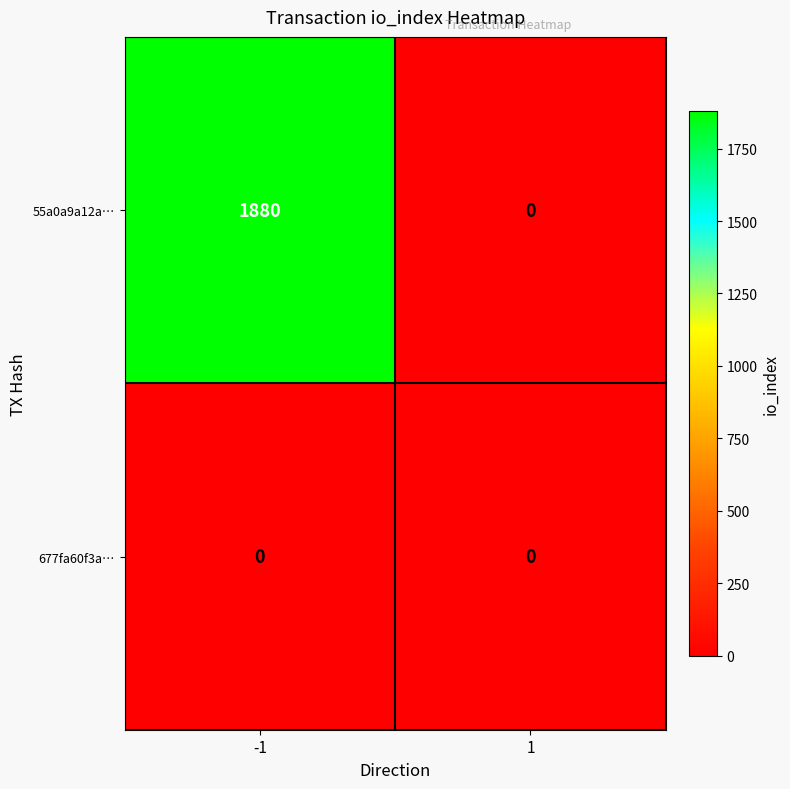

Count the number of categories in the chart.

2